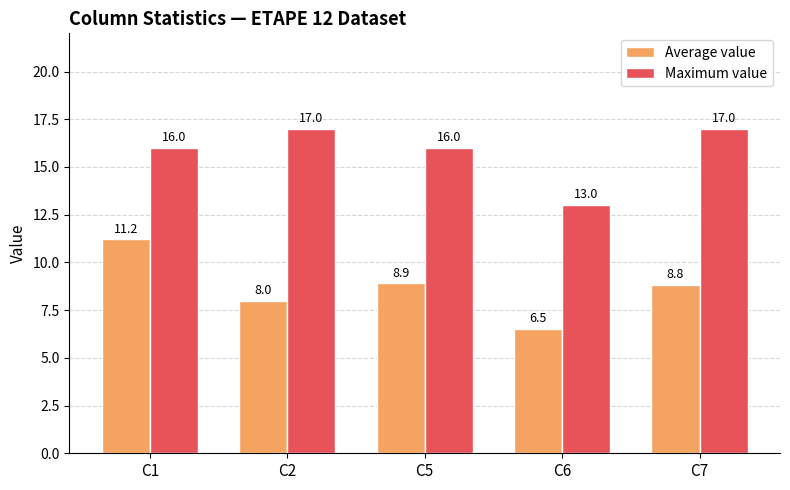

At which label does Average value reach its peak?

C1